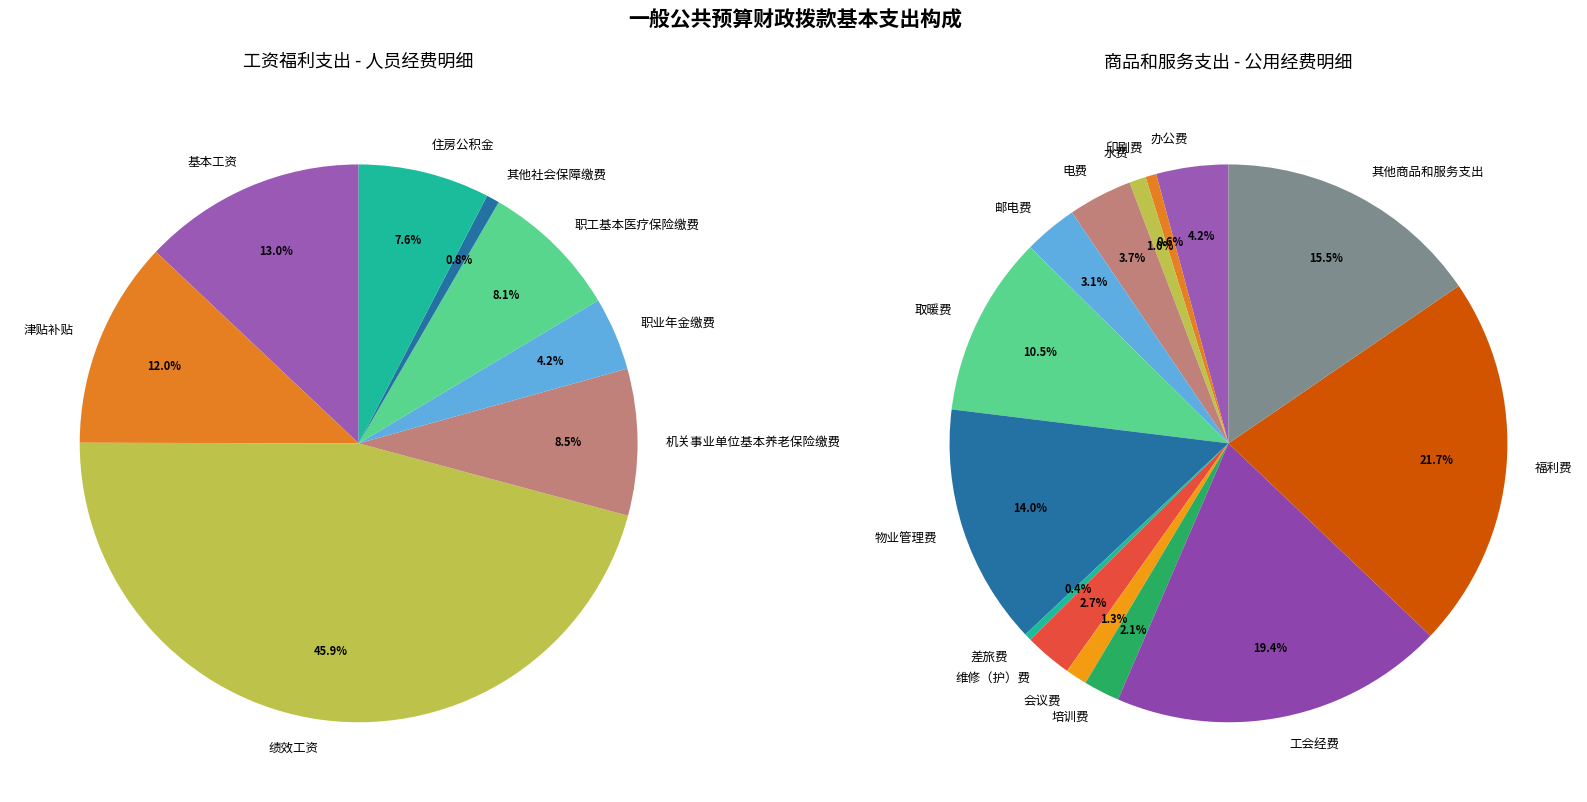

To the nearest percent, what portion does 工资福利支出(人员经费) represent?

94%